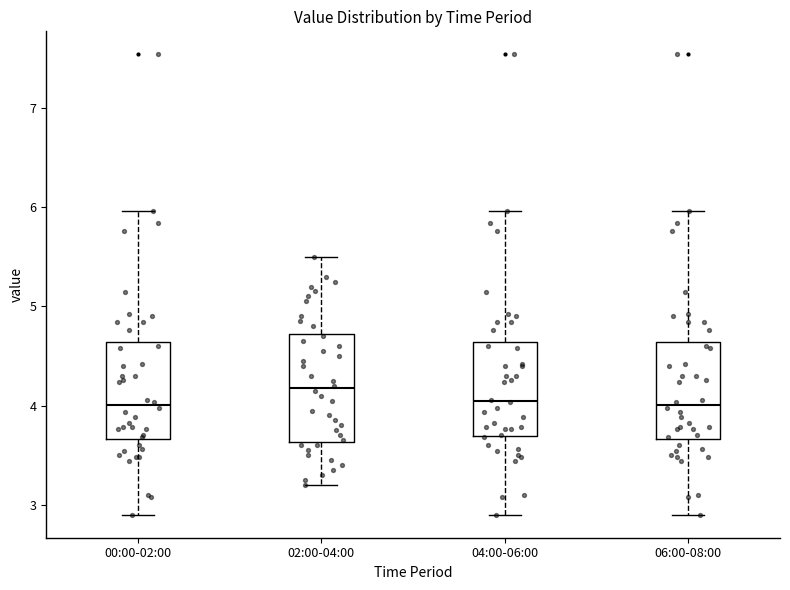

Comparing the boxes themselves (not the whiskers), which one is the tallest?

02:00-04:00